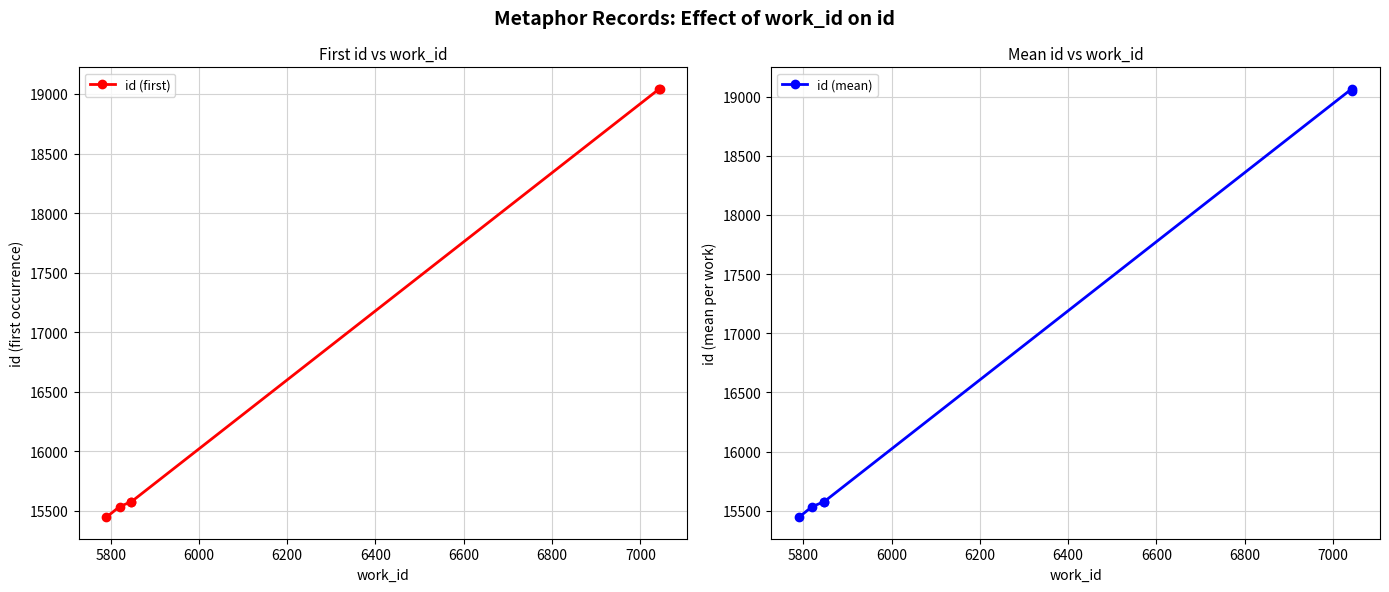

Between 6000 and 6400, which series saw the biggest shift?

id (mean)